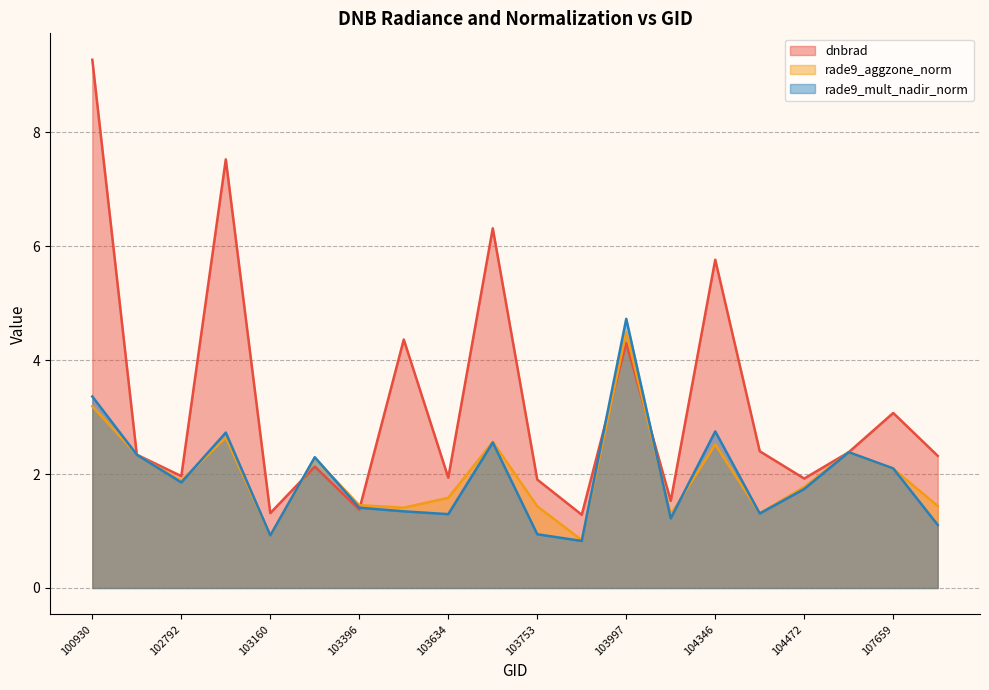

Rank the series by their maximum value, from lowest to highest.

rade9_aggzone_norm, rade9_mult_nadir_norm, dnbrad